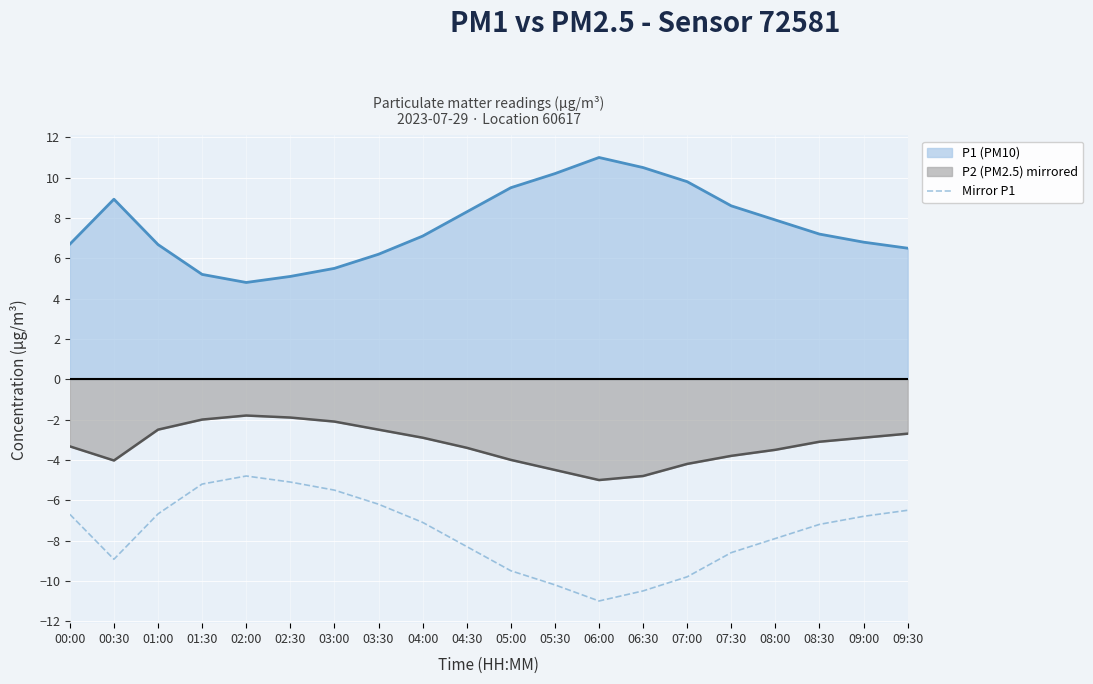

What is the label of the 15th point from the right?

02:30